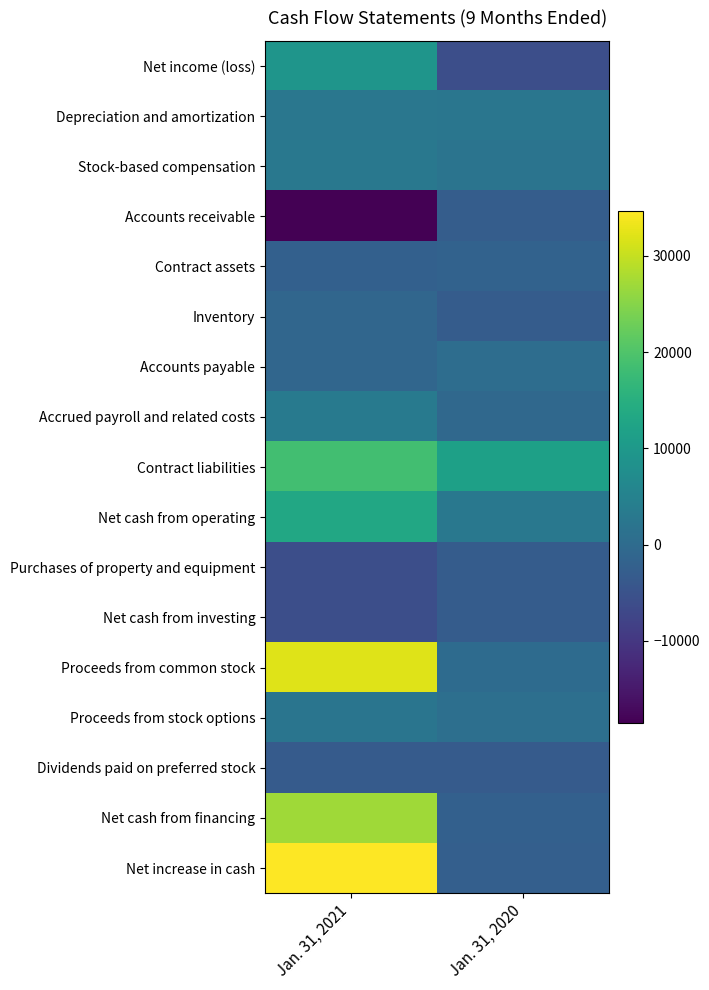

Which series has the largest range (max minus min)?

Net increase in cash